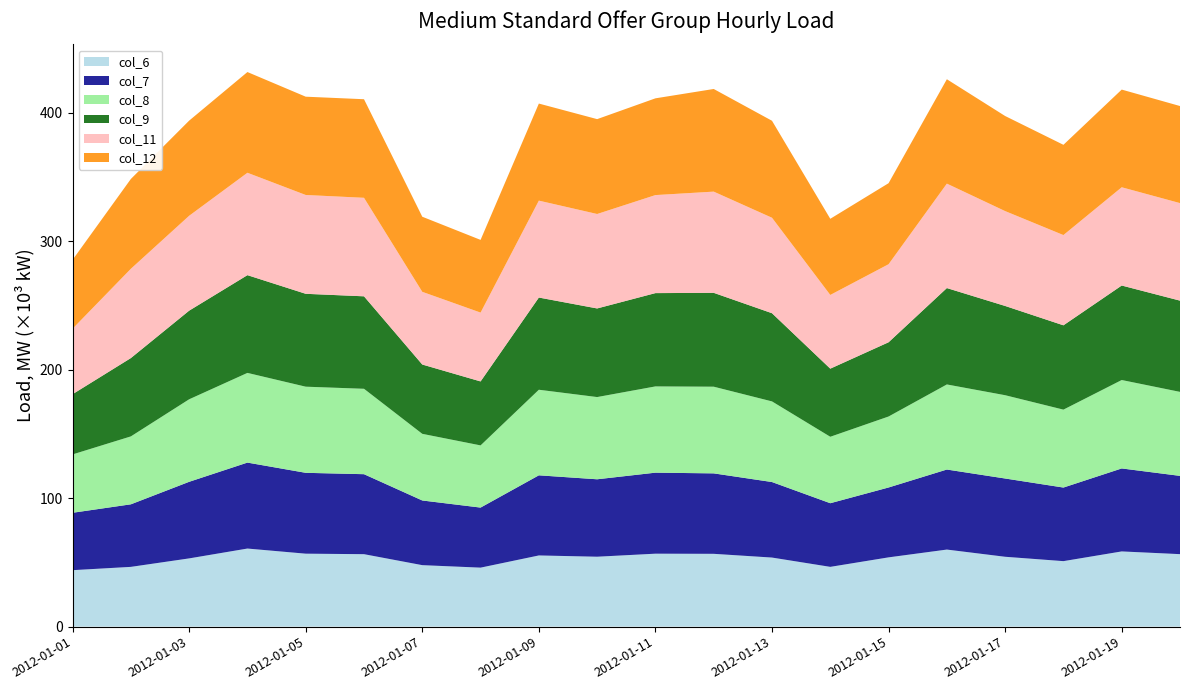

Reading right to left, what are all the values shown in this chart?

col_6: 2012-01-20=56437	2012-01-19=58556	2012-01-18=50991	2012-01-17=54392	2012-01-16=60000	2012-01-15=53930	2012-01-14=46538	2012-01-13=53776	2012-01-12=56685	2012-01-11=56797	2012-01-10=54434	2012-01-09=55421	2012-01-08=45932	2012-01-07=47868	2012-01-06=56412	2012-01-05=56803	2012-01-04=60795	2012-01-03=53126	2012-01-02=46531	2012-01-01=43957
col_7: 2012-01-20=60927	2012-01-19=64600	2012-01-18=57284	2012-01-17=60929	2012-01-16=62307	2012-01-15=54398	2012-01-14=49546	2012-01-13=58794	2012-01-12=62628	2012-01-11=63068	2012-01-10=60280	2012-01-09=62376	2012-01-08=46751	2012-01-07=50347	2012-01-06=62263	2012-01-05=62944	2012-01-04=66912	2012-01-03=59622	2012-01-02=48697	2012-01-01=44684
col_8: 2012-01-20=65381	2012-01-19=68821	2012-01-18=60653	2012-01-17=64831	2012-01-16=66225	2012-01-15=55251	2012-01-14=51719	2012-01-13=62761	2012-01-12=67475	2012-01-11=67140	2012-01-10=64001	2012-01-09=66616	2012-01-08=48402	2012-01-07=51871	2012-01-06=66482	2012-01-05=67048	2012-01-04=69817	2012-01-03=64231	2012-01-02=52865	2012-01-01=45422
col_9: 2012-01-20=71033	2012-01-19=73566	2012-01-18=65638	2012-01-17=69482	2012-01-16=75030	2012-01-15=57786	2012-01-14=53027	2012-01-13=68655	2012-01-12=73065	2012-01-11=72633	2012-01-10=68980	2012-01-09=71773	2012-01-08=49796	2012-01-07=53963	2012-01-06=71984	2012-01-05=72303	2012-01-04=76096	2012-01-03=68996	2012-01-02=60979	2012-01-01=46891
col_11: 2012-01-20=75923	2012-01-19=76490	2012-01-18=70258	2012-01-17=73844	2012-01-16=81306	2012-01-15=60759	2012-01-14=57381	2012-01-13=74316	2012-01-12=78788	2012-01-11=76308	2012-01-10=73531	2012-01-09=75443	2012-01-08=53591	2012-01-07=56588	2012-01-06=76694	2012-01-05=76930	2012-01-04=79700	2012-01-03=73861	2012-01-02=69502	2012-01-01=50955
col_12: 2012-01-20=75566	2012-01-19=76036	2012-01-18=70256	2012-01-17=74017	2012-01-16=81256	2012-01-15=63077	2012-01-14=59284	2012-01-13=75493	2012-01-12=79898	2012-01-11=75317	2012-01-10=73845	2012-01-09=75564	2012-01-08=56593	2012-01-07=58455	2012-01-06=76735	2012-01-05=76511	2012-01-04=78409	2012-01-03=74058	2012-01-02=69913	2012-01-01=53632